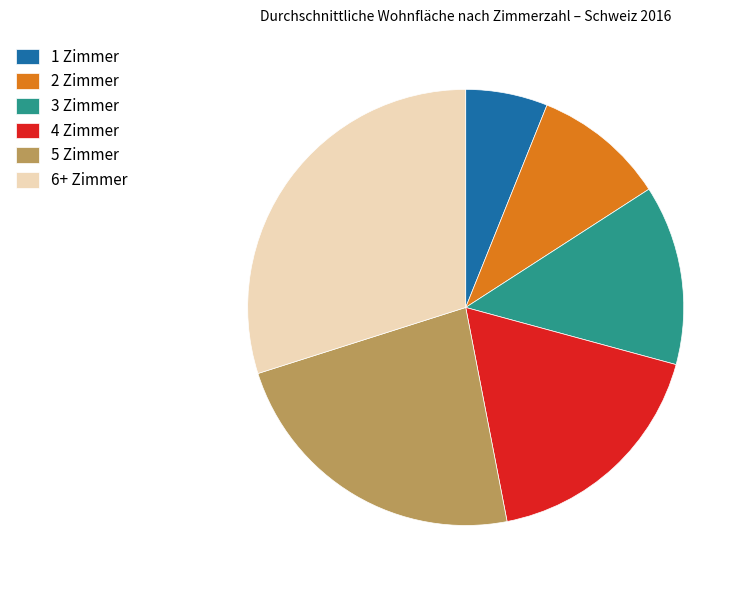

Count the number of slices in the pie.

6